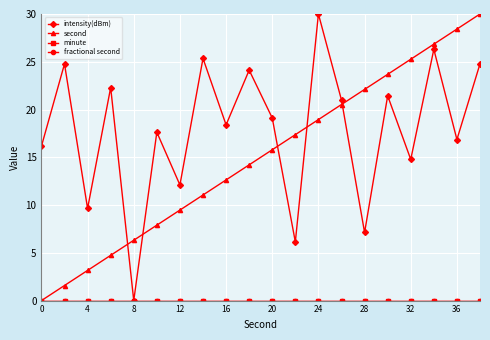

What is the value of the intensity(dBm) point at the 8th from the left?

25.3